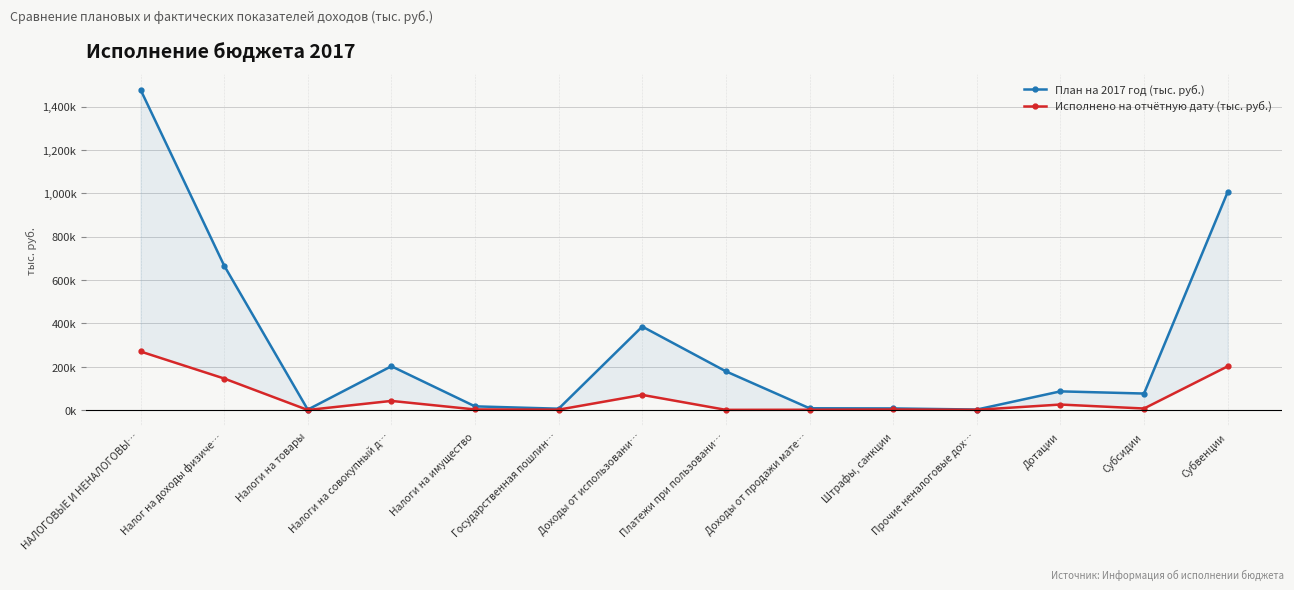

List the series in order of their peak value, lowest first.

Исполнено на отчётную дату (тыс. руб.), План на 2017 год (тыс. руб.)